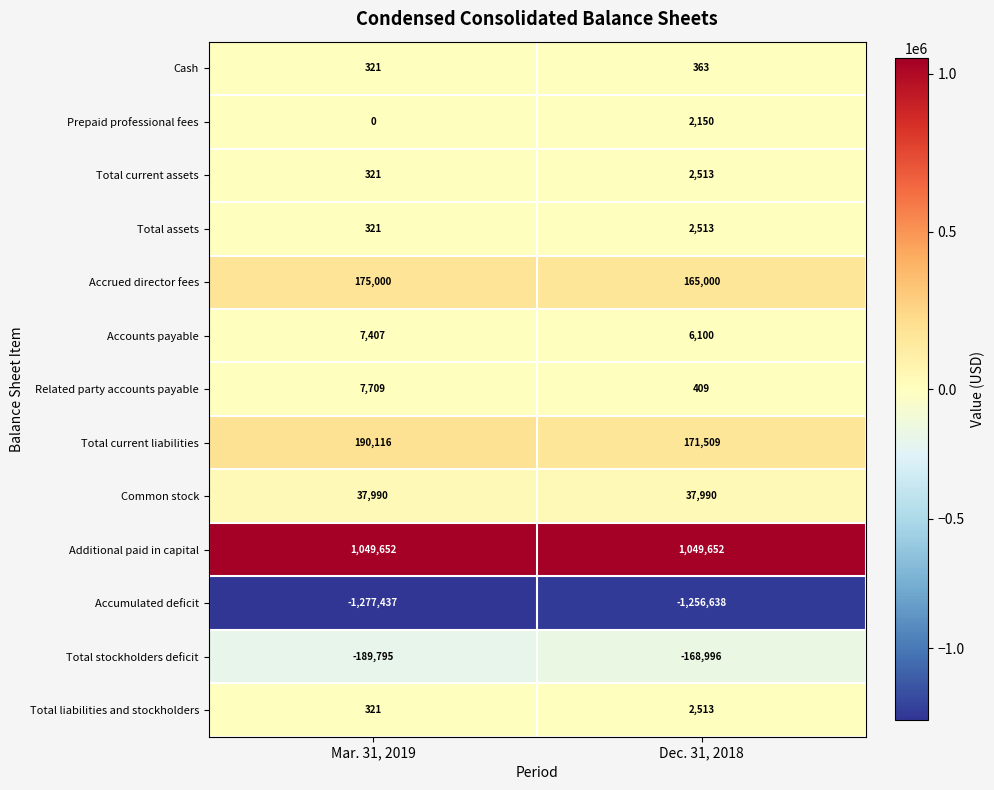

True or false: Accumulated deficit has a value of -1277437 at Mar. 31, 2019.

True